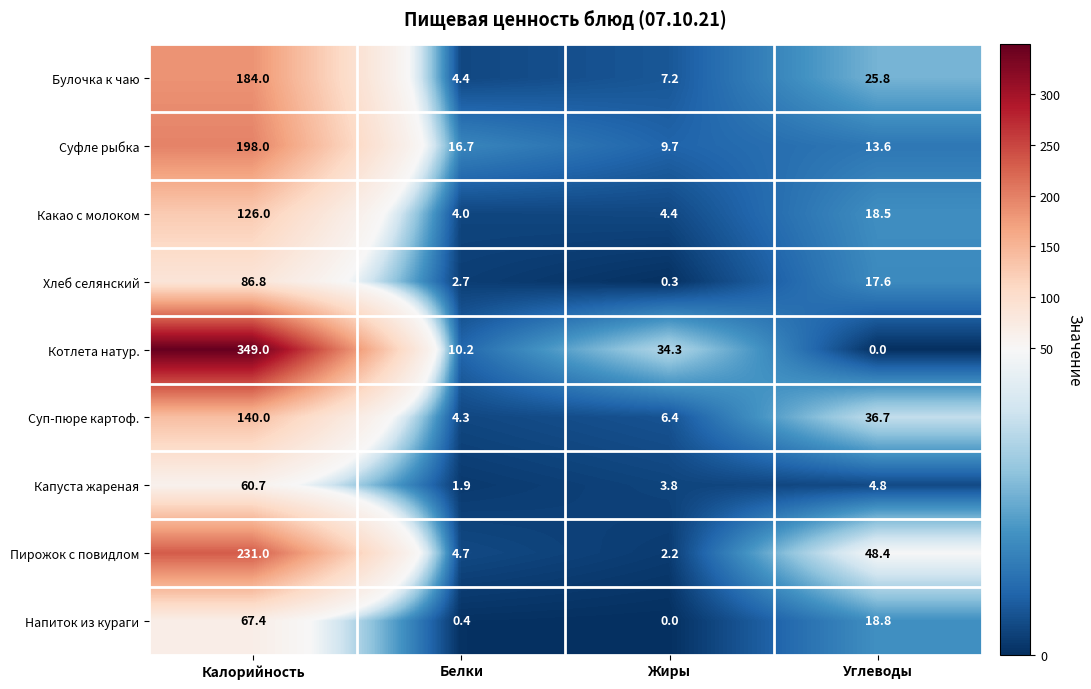

Between Белки and Жиры, which series saw the biggest shift?

Котлета натур.